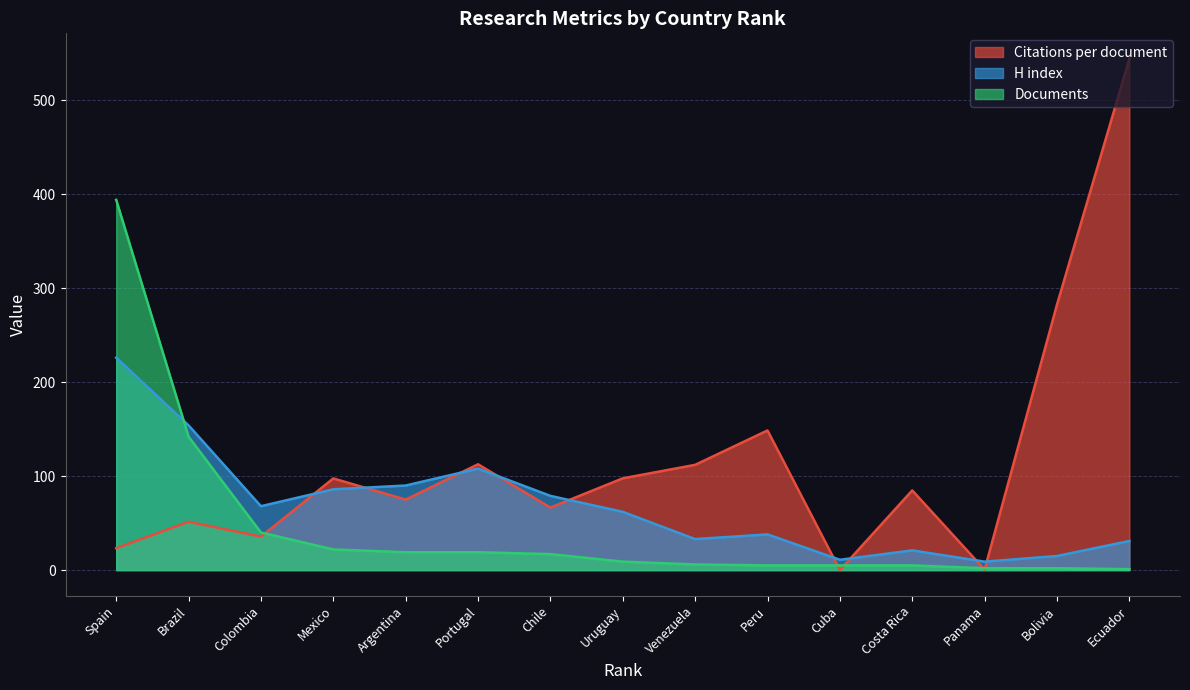

Between which two adjacent categories do Documents and H index first intersect?

Spain and Brazil